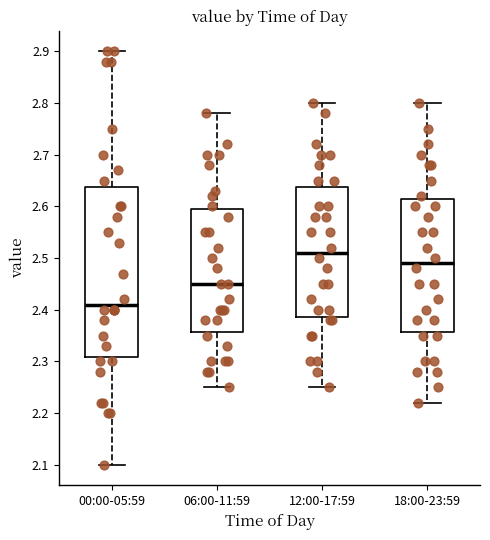

Which box is the tallest, from its lower edge to its upper edge?

00:00-05:59